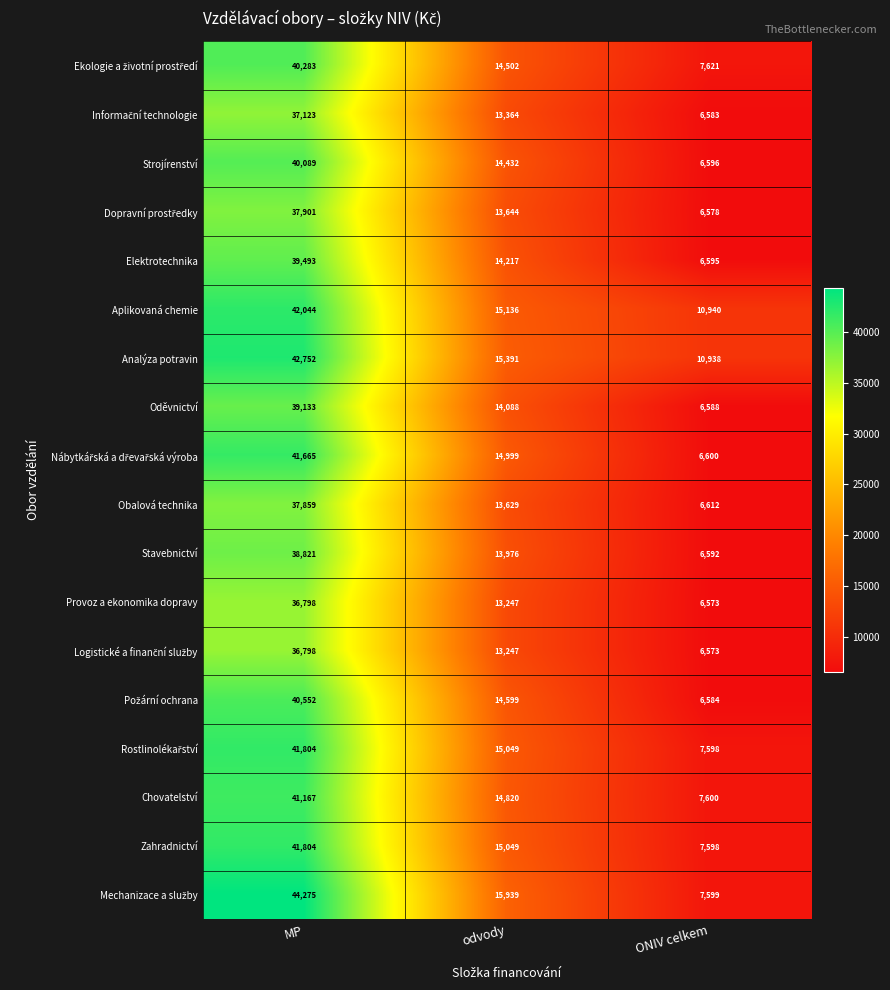

What is the difference between the Analýza potravin values at odvody and ONIV celkem?

4453